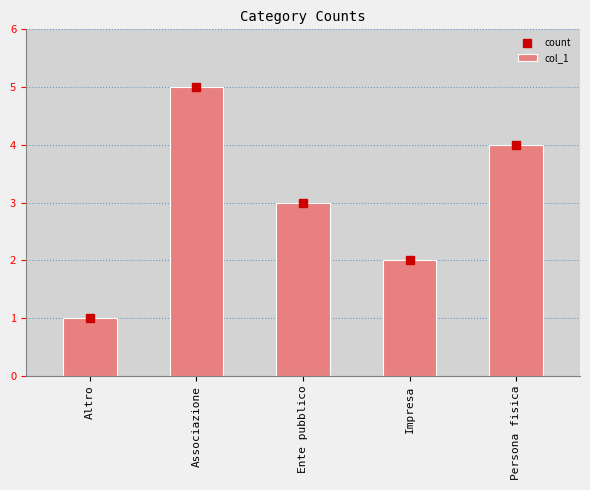

Does the chart contain stacked bars?

No